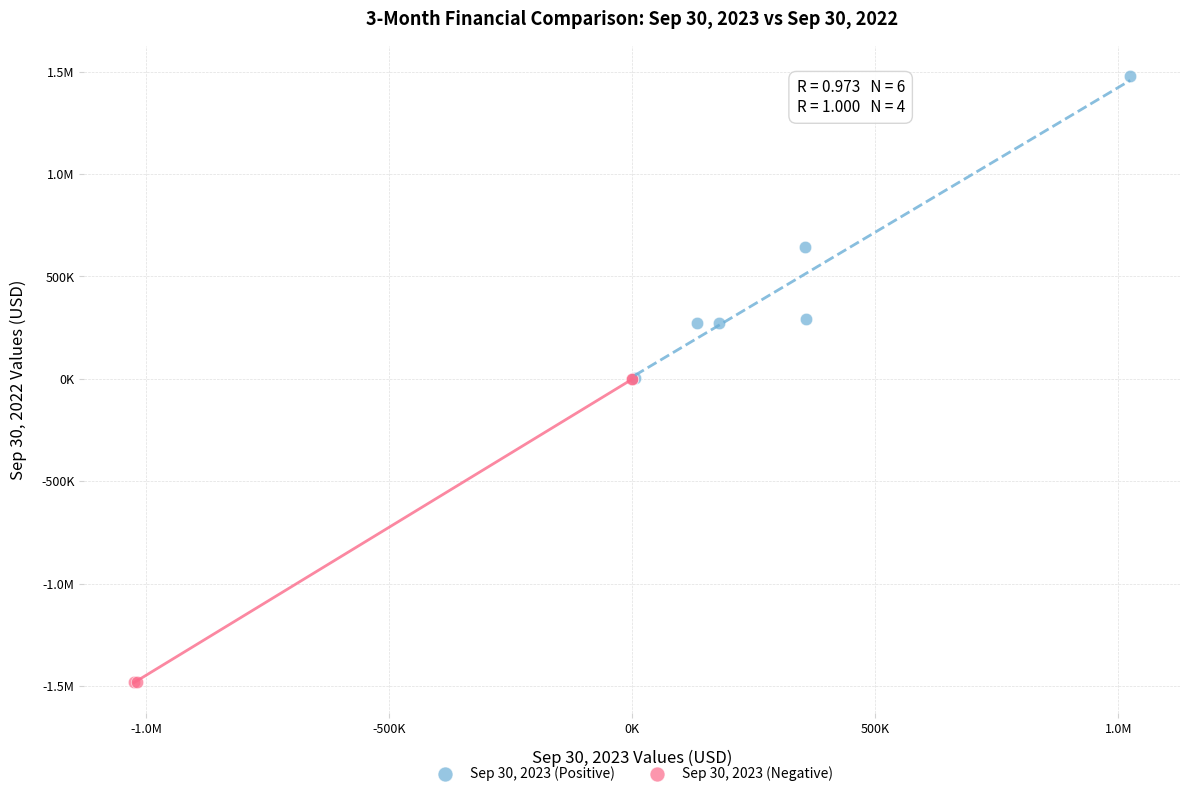

What are all the series names shown in the legend?

Sep 30, 2023 (Positive), Sep 30, 2023 (Negative)